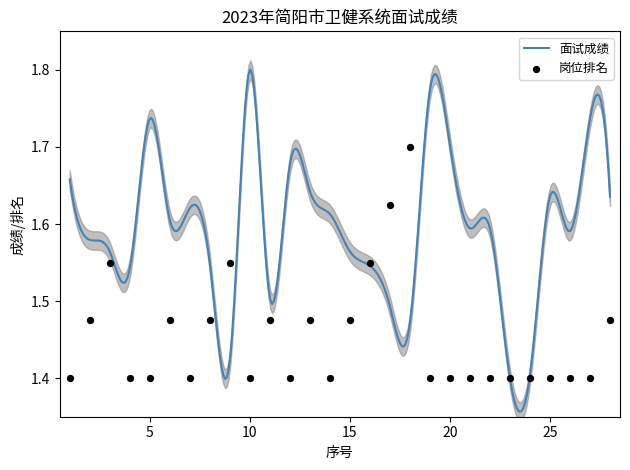

Between 10 and 1, which is larger?

10